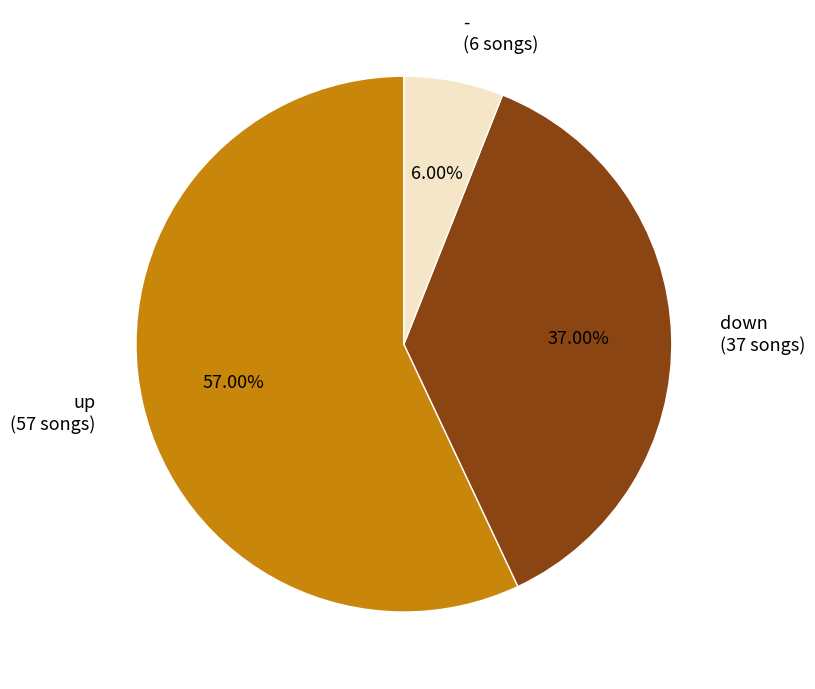

Does down represent more than half of the total?

No